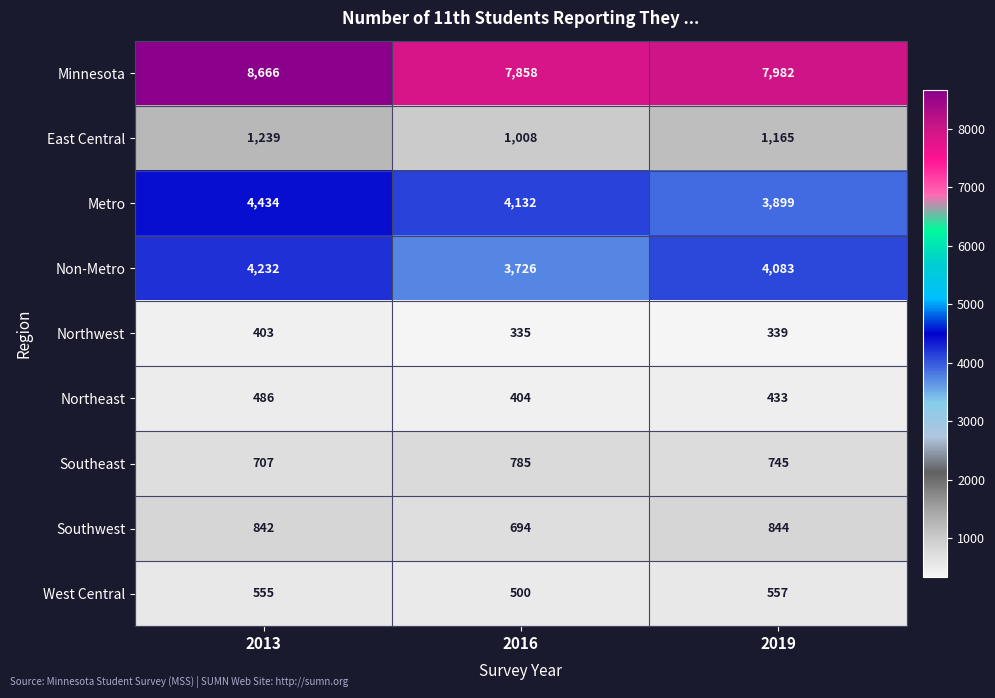

How many Minnesota values are between 7858 and 8666?

3